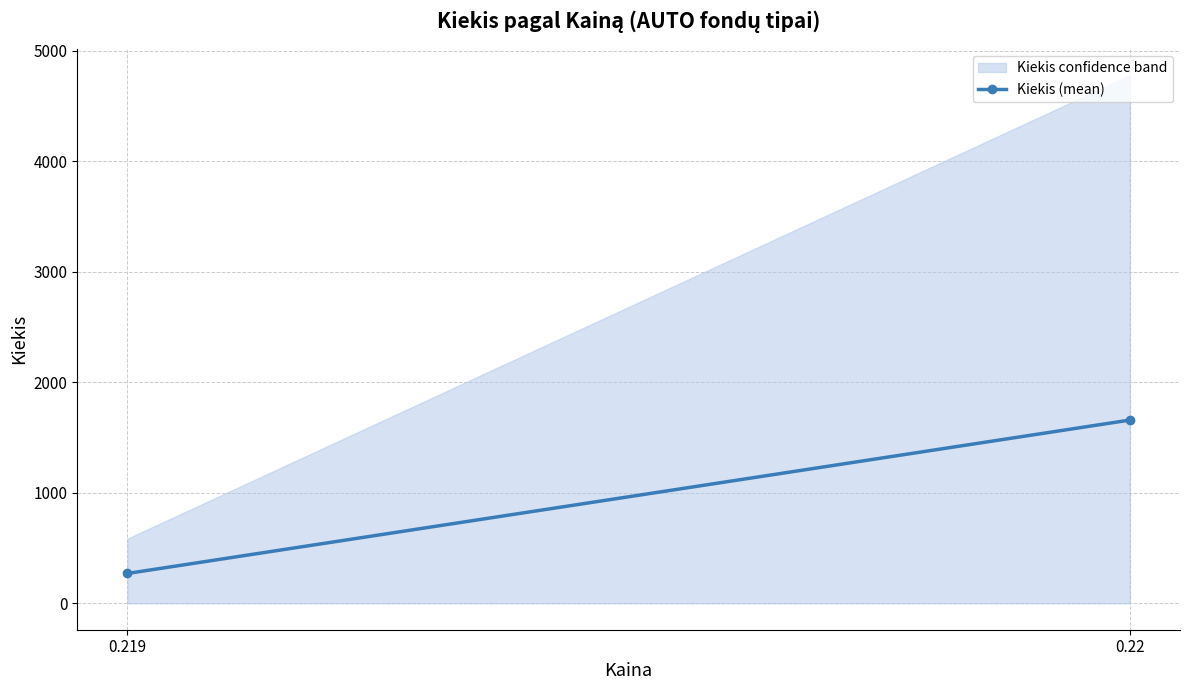

What is the sum of the values at 0.22 and 0.219?

5364.9